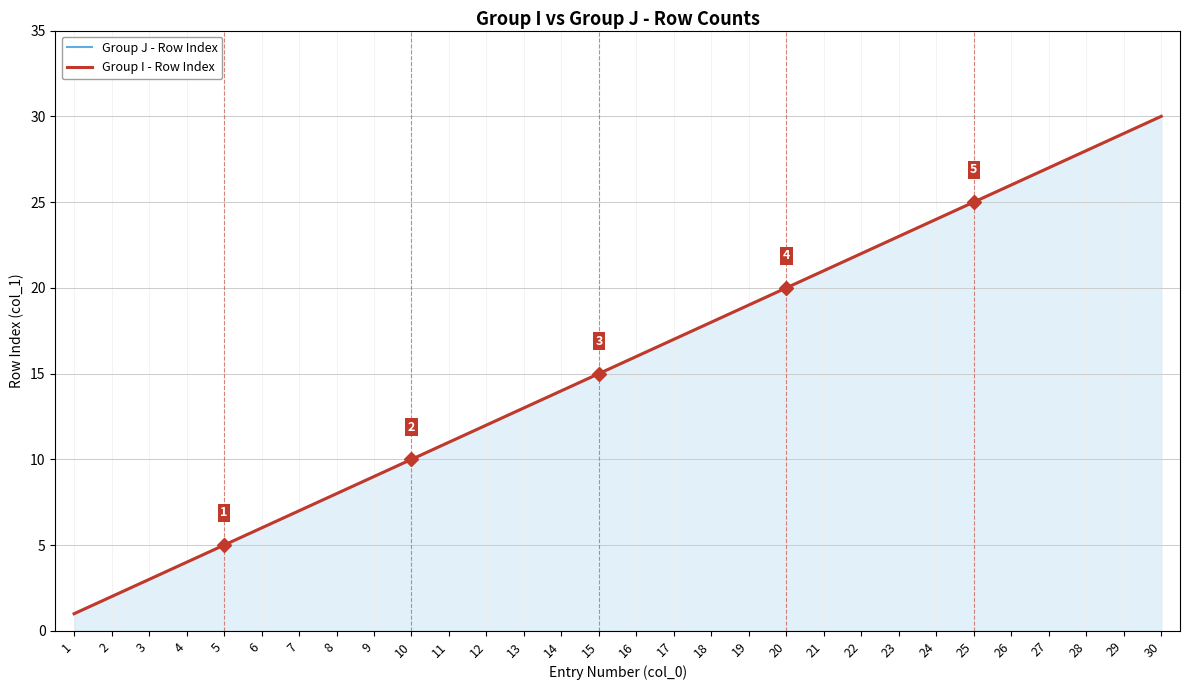

At 18, list the series in order from largest to smallest.

Group J - Row Index, Group I - Row Index